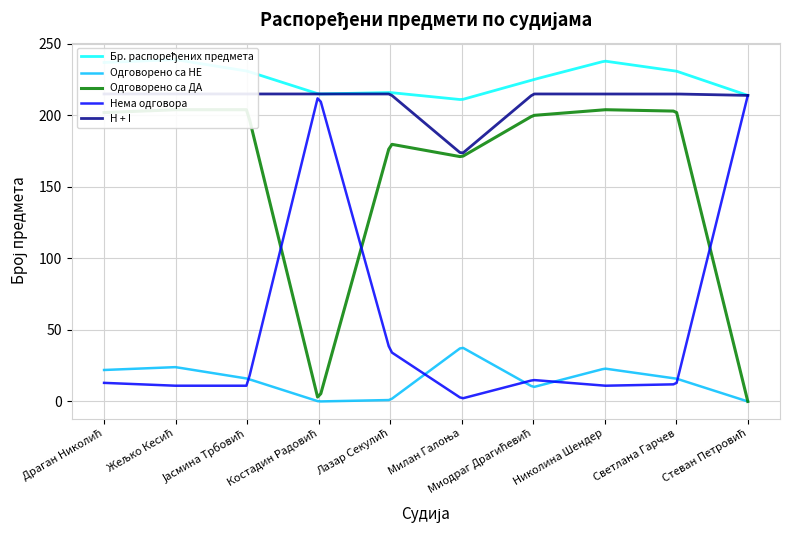

Which series has the largest total across all categories?

Бр. распоређених предмета